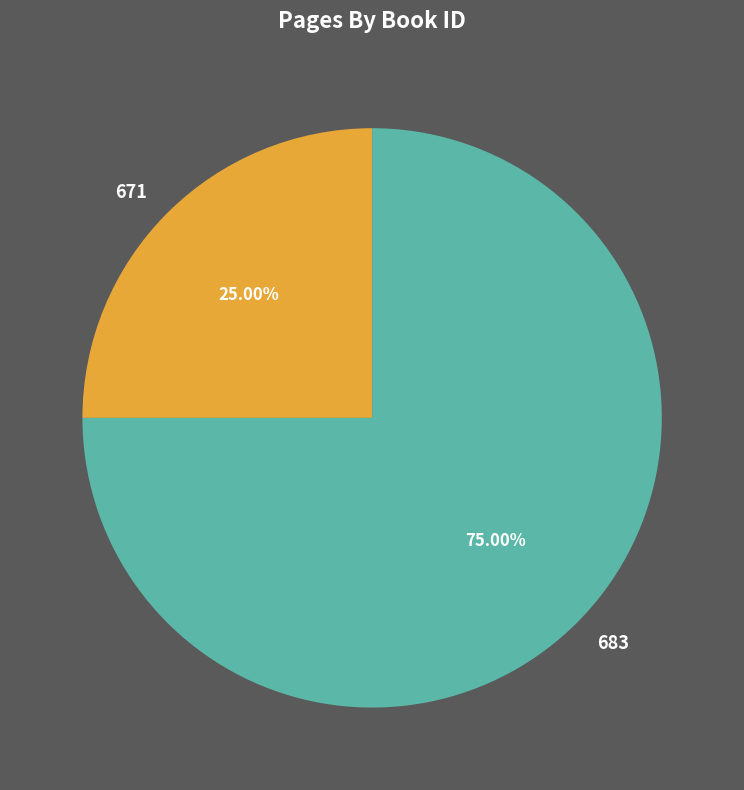

To the nearest percent, what percentage of the pie is 671?

25%